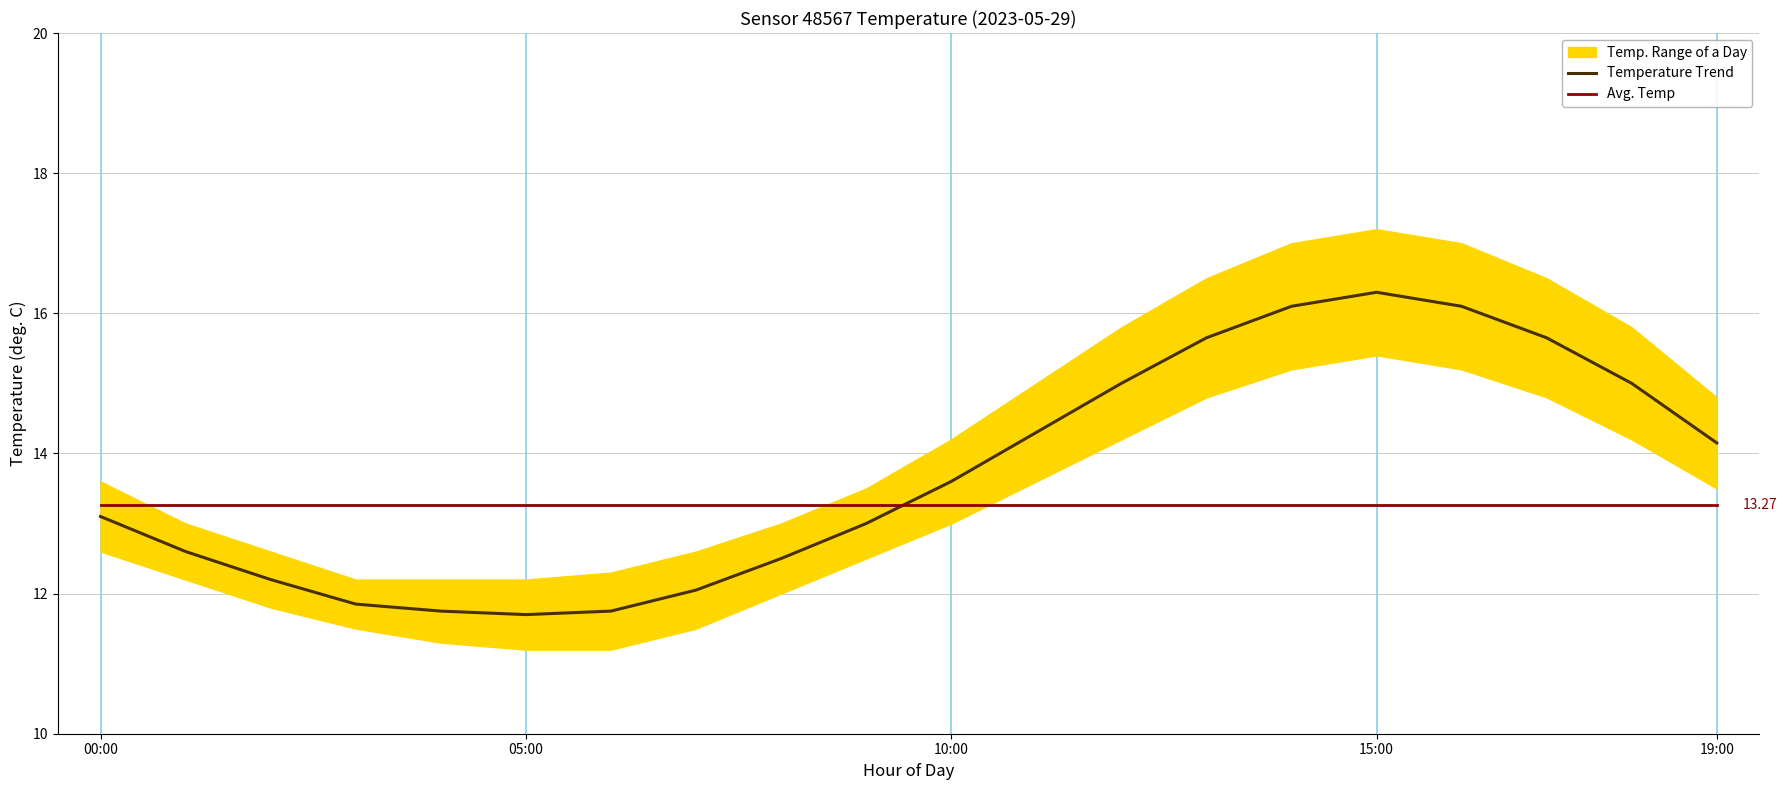

Does the chart display data point markers on the line(s)?

No